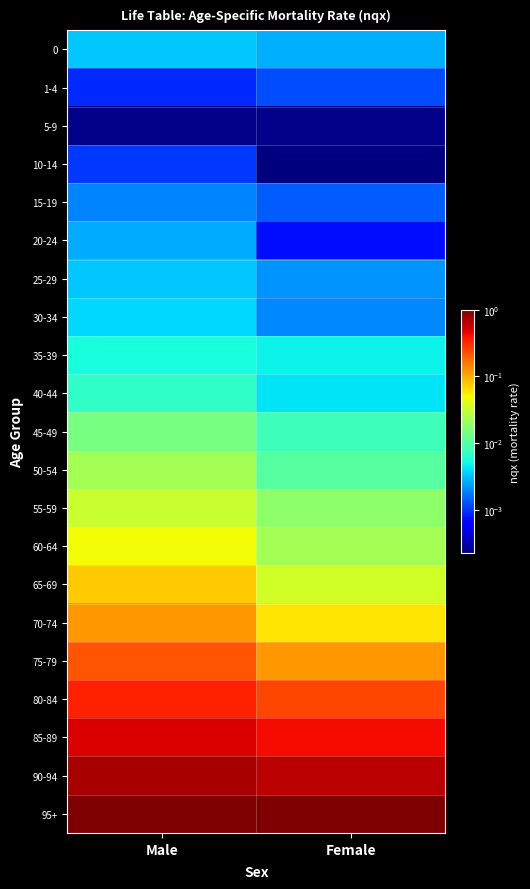

Rank the series at Female from lowest to highest value.

10-14, 5-9, 20-24, 1-4, 15-19, 30-34, 25-29, 0, 40-44, 35-39, 45-49, 50-54, 55-59, 60-64, 65-69, 70-74, 75-79, 80-84, 85-89, 90-94, 95+